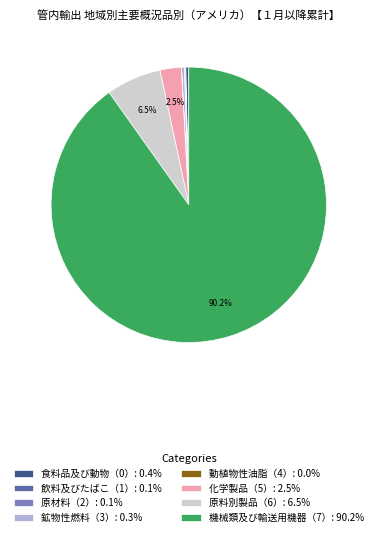

What is the ratio of the value at 機械類及び輸送用機器（7）: 90.2% to the value at 食料品及び動物（0）: 0.4%?

254.3